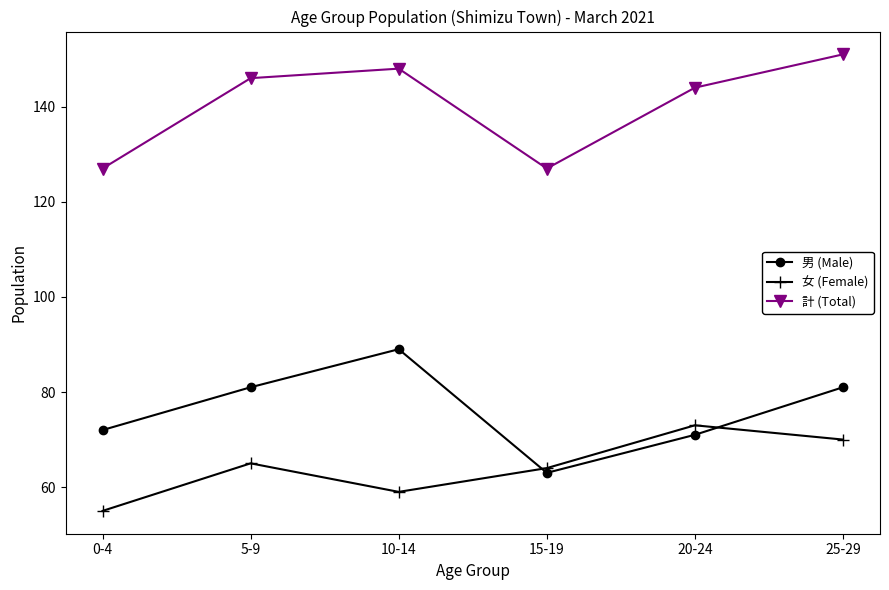

How many data points does each series have?

6